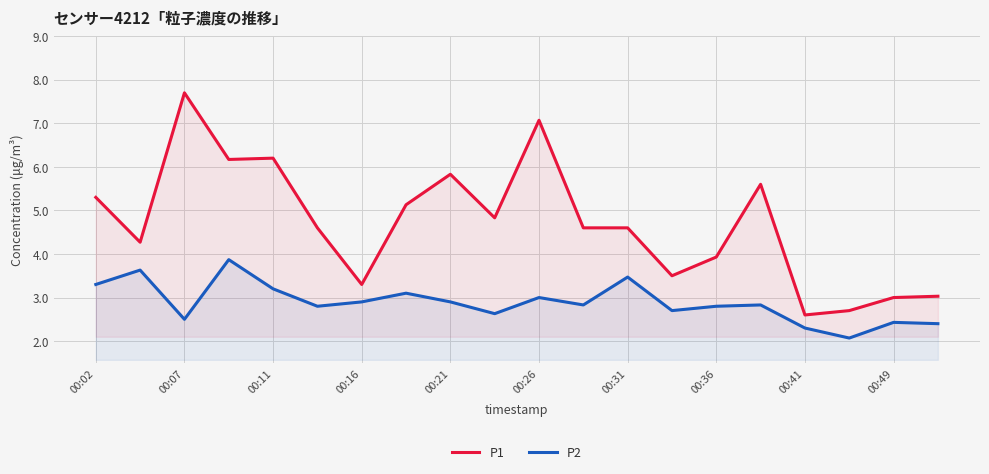

At how many categories does at least one series exceed 7?

2